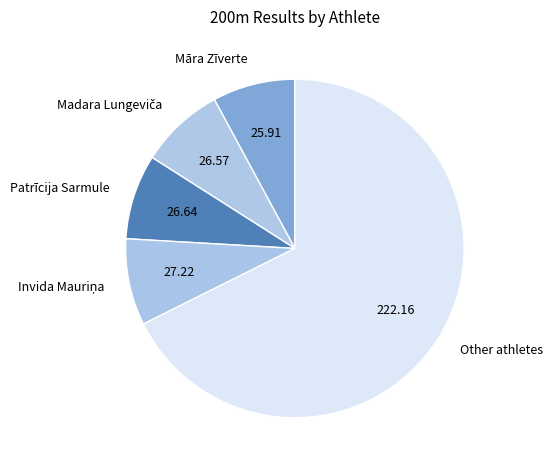

What is the largest slice in the pie chart?

Other athletes